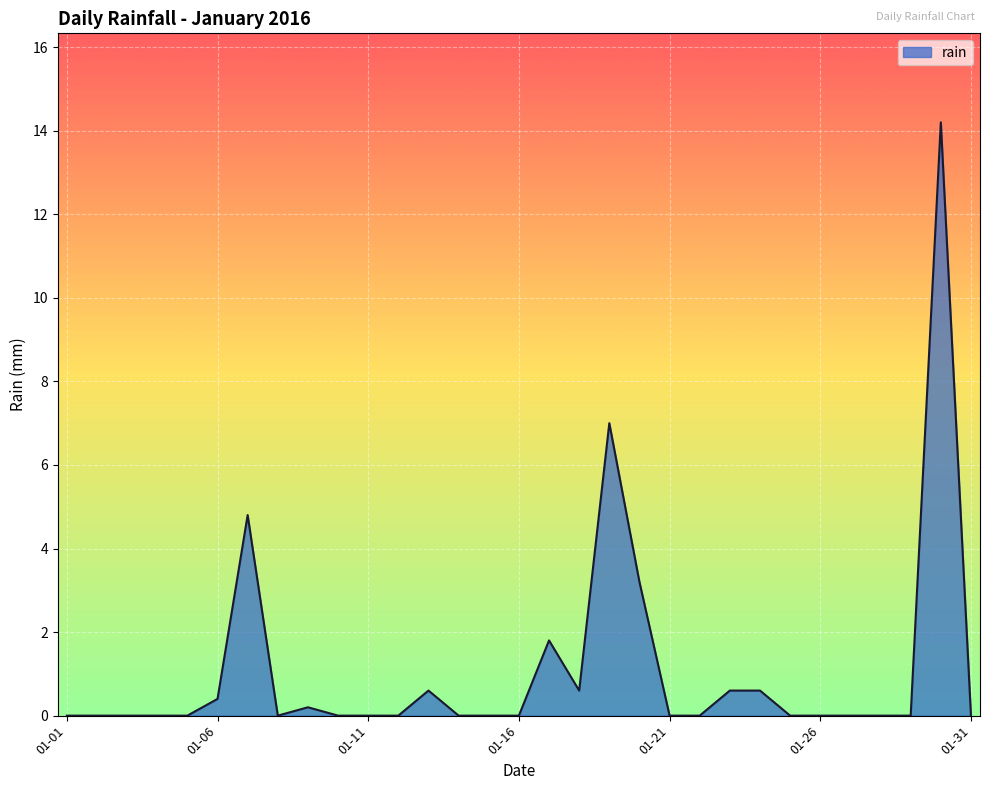

What is the difference between the maximum and minimum values?

14.2